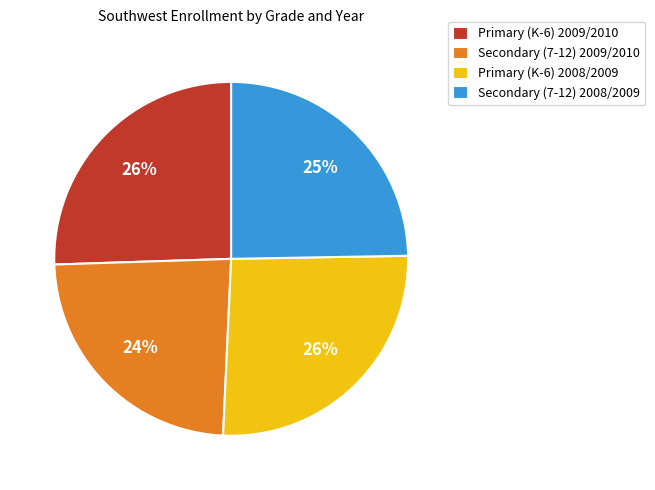

How many segments does this pie chart have?

4